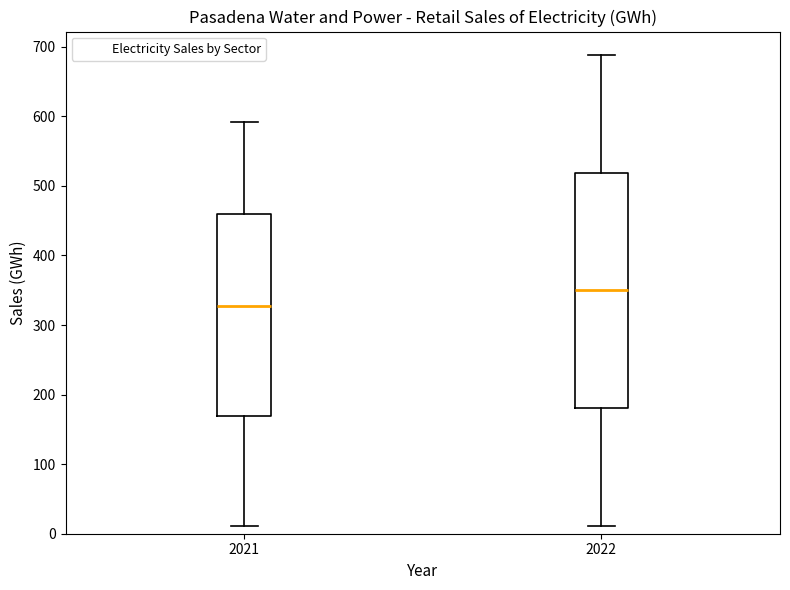

Where does the median line of the box at x = 2021 sit on the y-axis? The values are not printed on the chart, so give them approximately, as read against the axis.

330